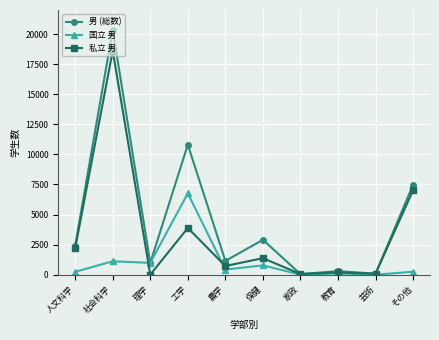

What is the sum of all 国立 男 values?

10645